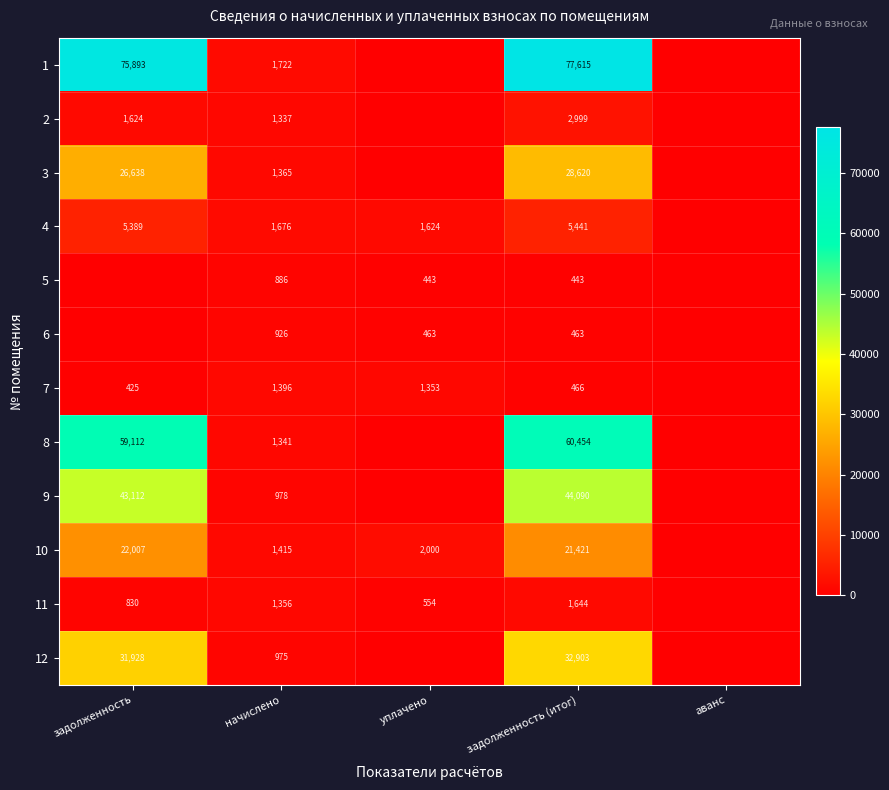

At начислено, list the series in order from largest to smallest.

1, 4, 10, 7, 3, 11, 8, 2, 9, 12, 6, 5